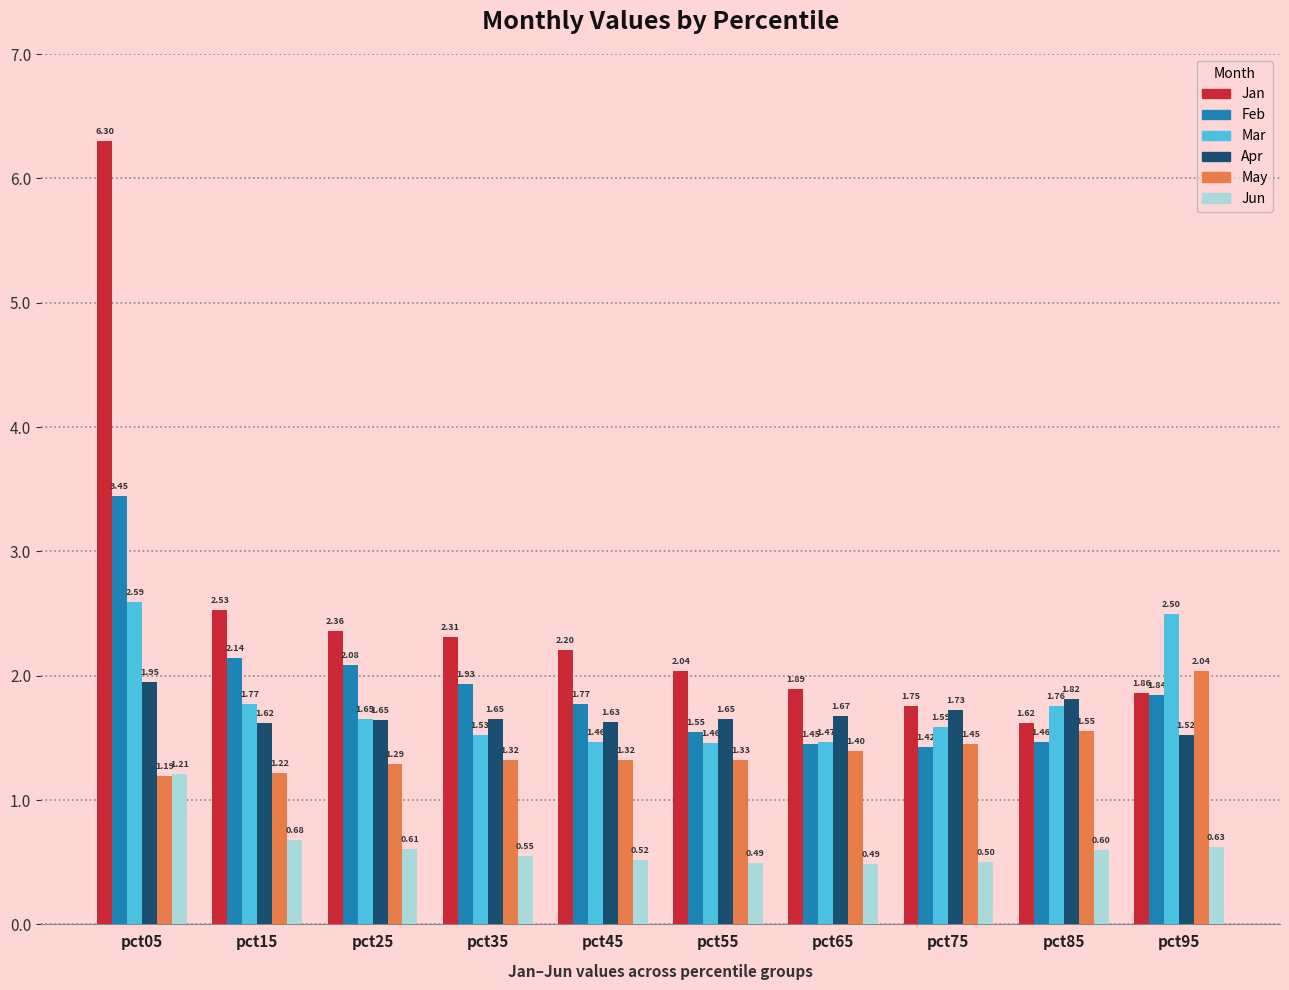

Which series has the largest range (max minus min)?

Jan